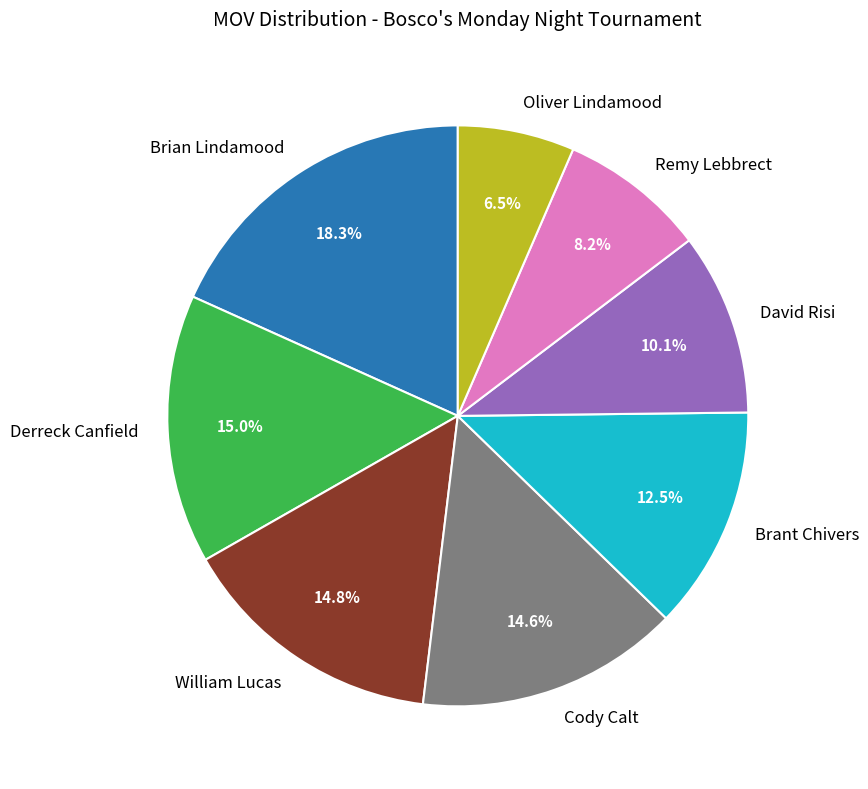

Is the sum of Brian Lindamood and Derreck Canfield greater than half?

No